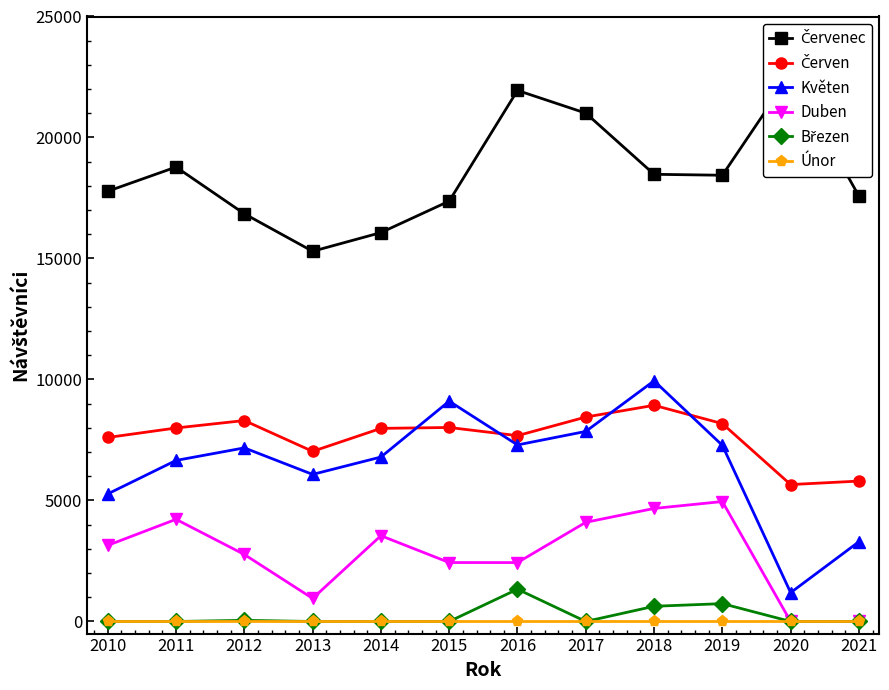

Reading right to left, what are all the values shown in this chart?

Červenec: 17578	22622	18440	18479	21007	21945	17371	16070	15298	16848	18779	17779
Červen: 5802	5658	8177	8933	8448	7679	8017	7980	7030	8304	7996	7603
Květen: 3296	1192	7279	9945	7854	7296	9104	6795	6078	7174	6655	5272
Duben: 0	0	4956	4671	4099	2434	2436	3545	953	2769	4222	3145
Březen: 0	0	738	628	0	1334	0	0	0	47	0	0
Únor: 0	0	0	0	0	0	0	0	0	0	0	0